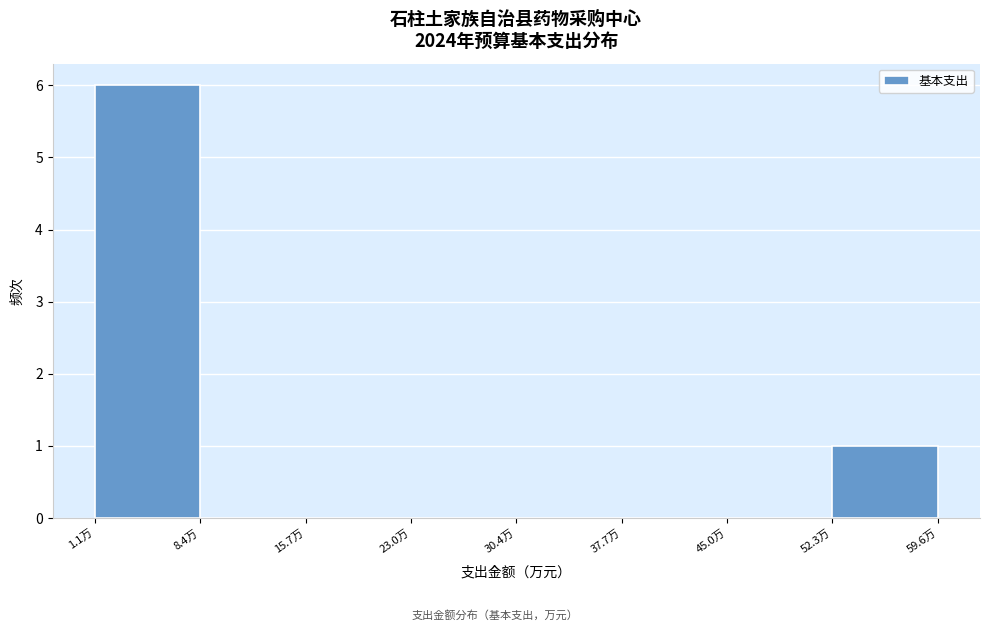

Reading left to right, transcribe this chart: for each bar, give the range it covers on the x-axis and its height. Neither the bar edges nor the heights are printed on the chart, so give them approximately, as read against the axes.

1 to 8: 6
8 to 16: 0
16 to 23: 0
23 to 30: 0
30 to 38: 0
38 to 45: 0
45 to 52: 0
52 to 60: 1